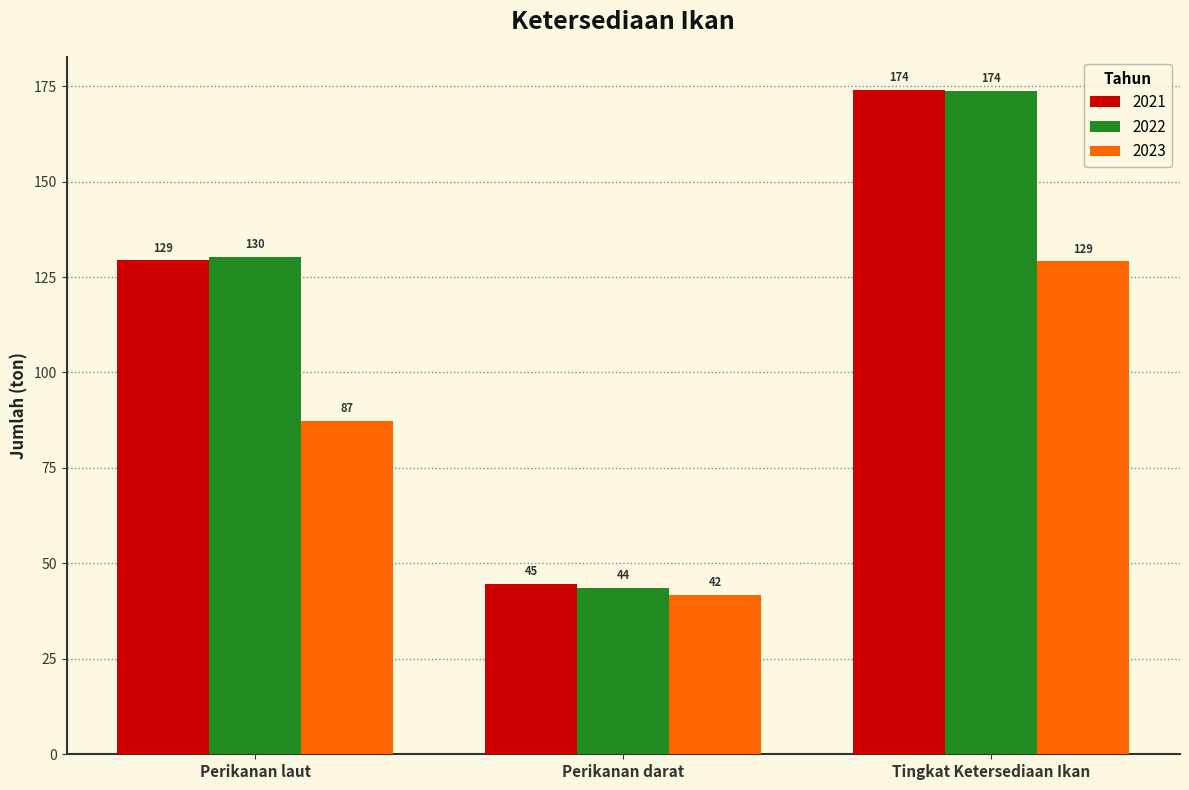

What is the difference between the maximum and minimum values in the 2023 series?

87.3